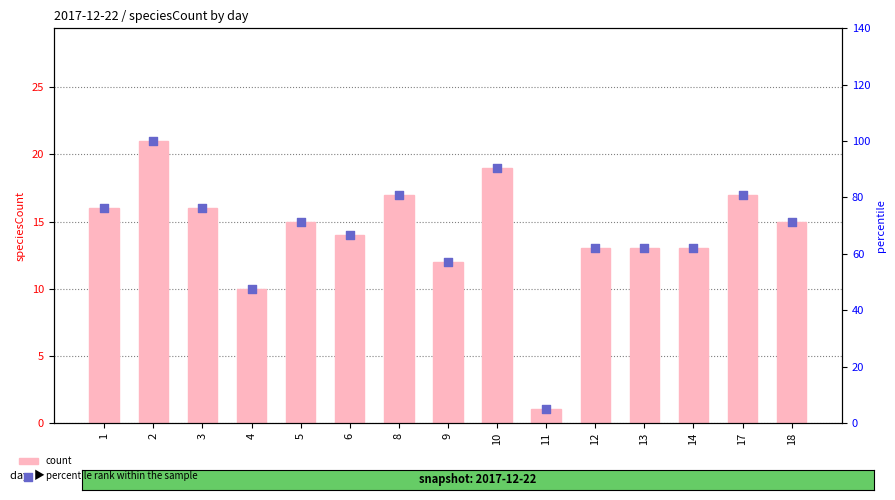

Is the value of percentile rank within the sample at 3 greater than the value of count at 13?

Yes